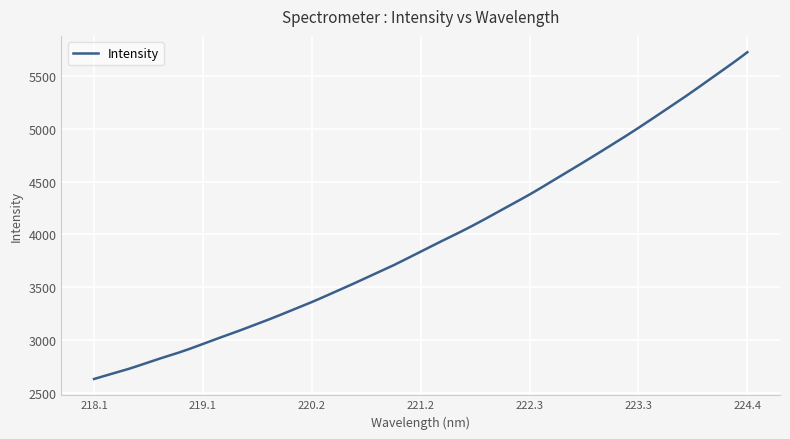

What is the smallest value displayed?

2630.8